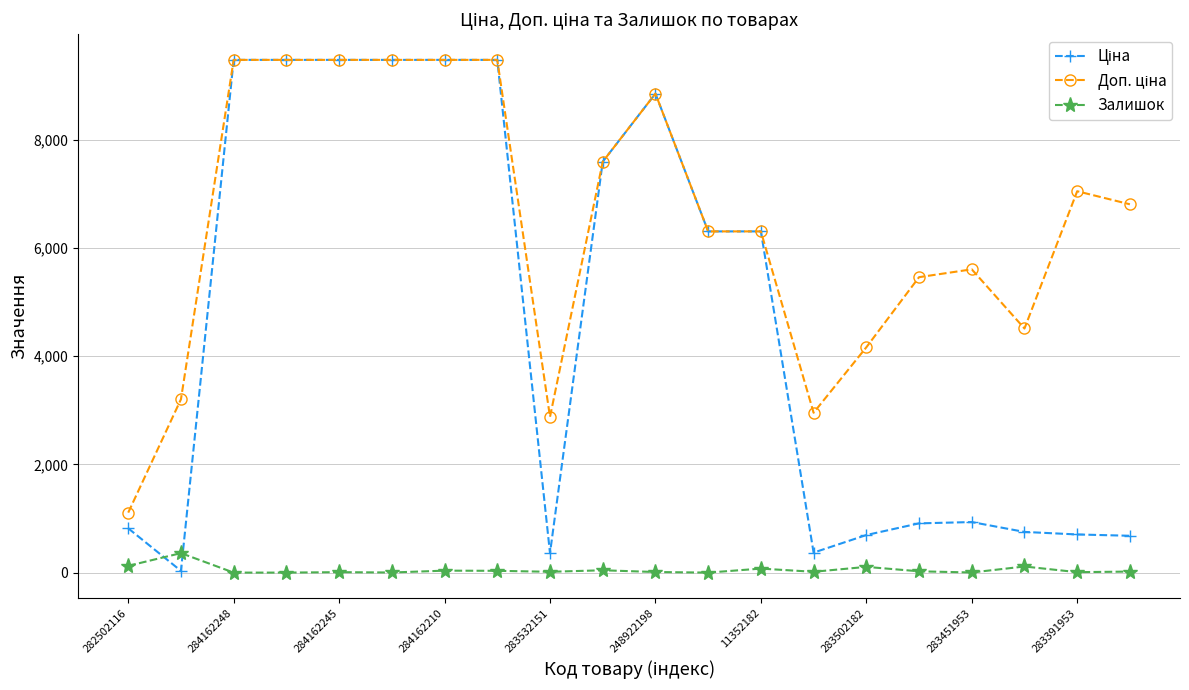

What is the maximum value for Залишок?

360.0